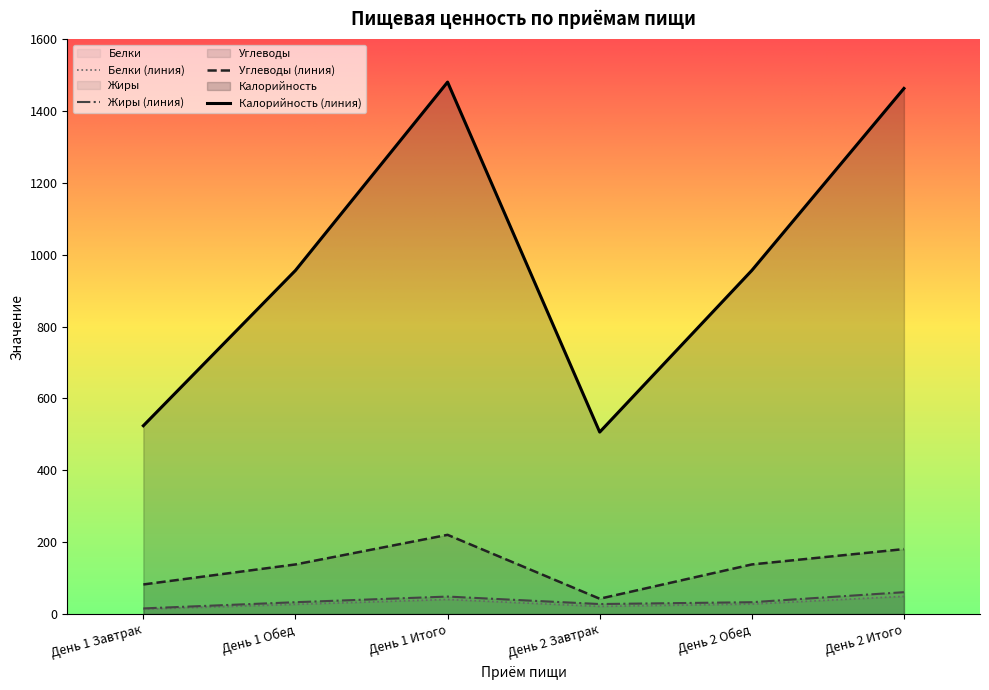

What is the difference between the second highest and second lowest values in the Жиры (линия) series?

20.8